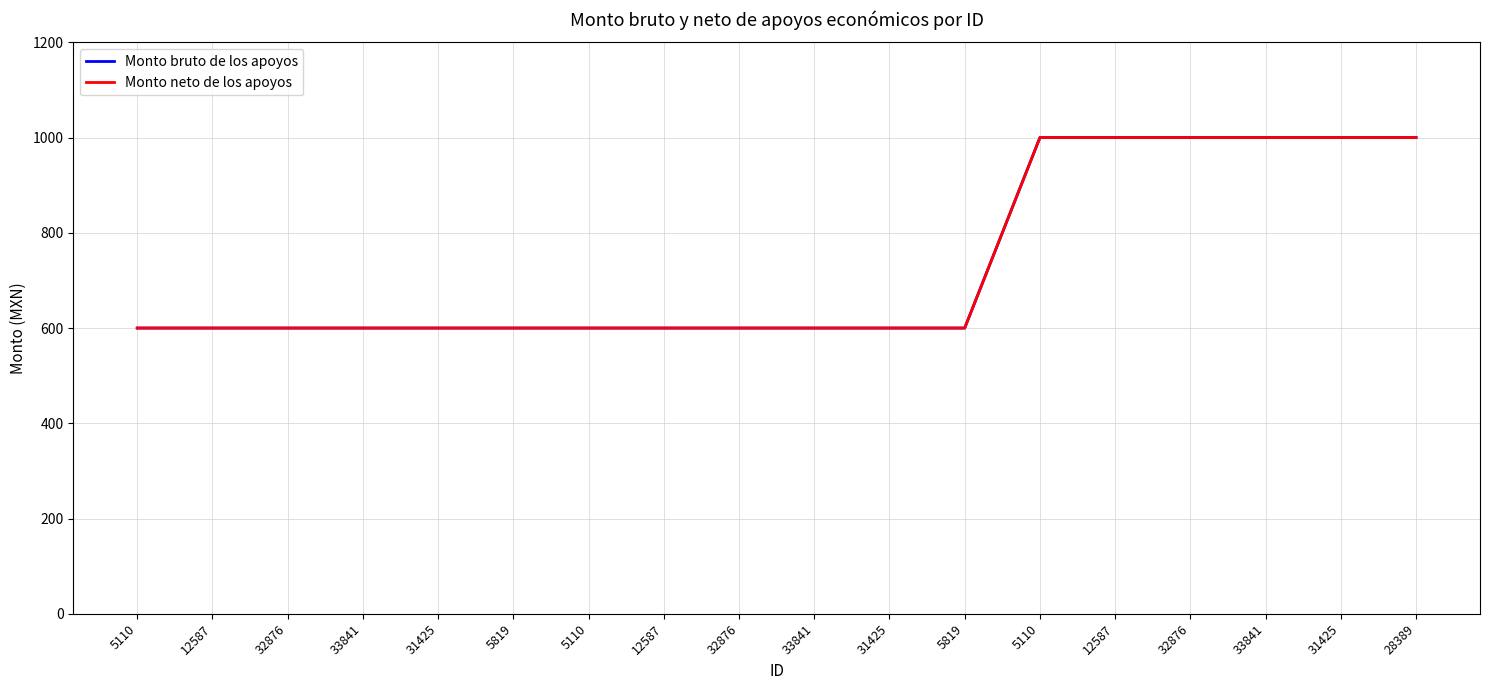

What is the total value across all series at 32876?

1200